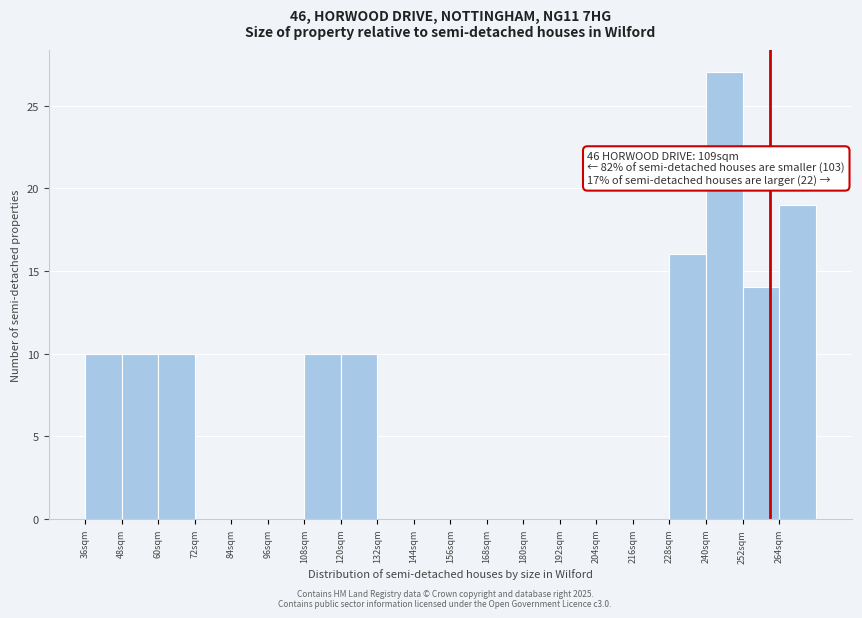

Over which range of the x-axis is the bar tallest?

240 to 252